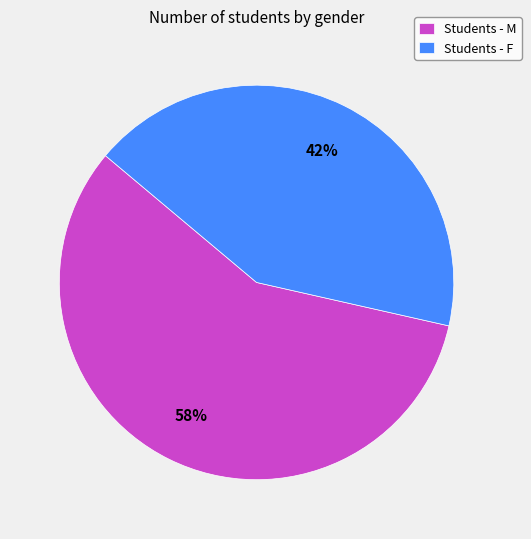

How many slices are in this pie chart?

2